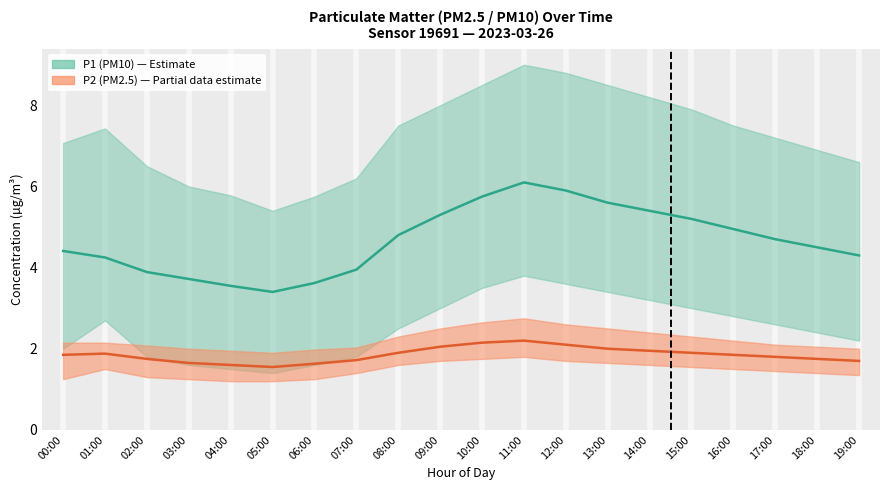

True or false: P2_upper and P1_upper intersect in this chart.

False